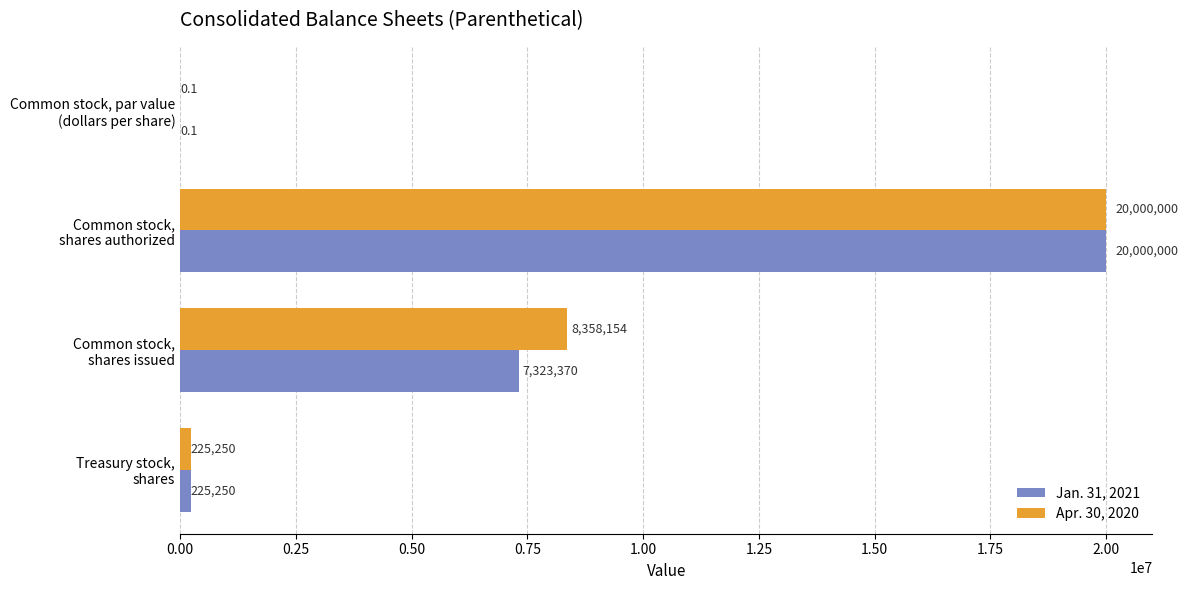

What is the average value of the Jan. 31, 2021 series?

6887155.0